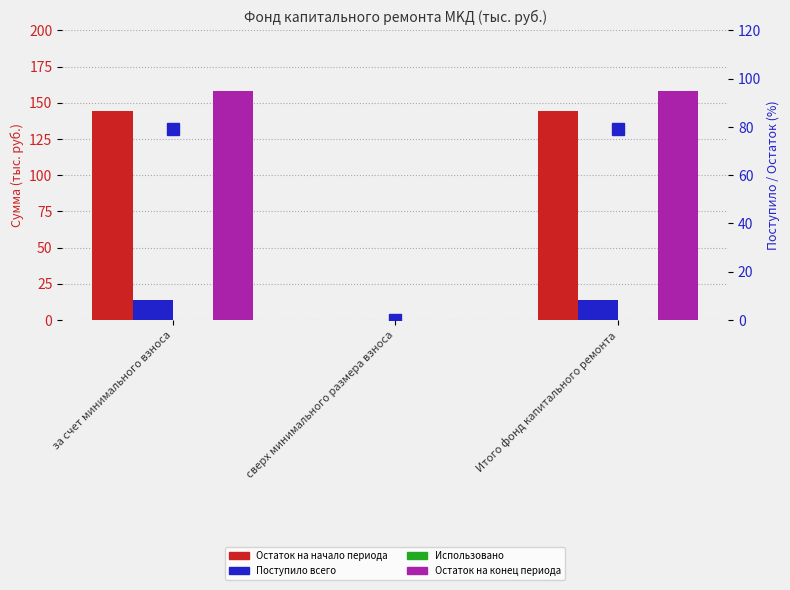

Which series changed the most between за счет минимального взноса and Итого фонд капитального ремонта?

Остаток на начало периода